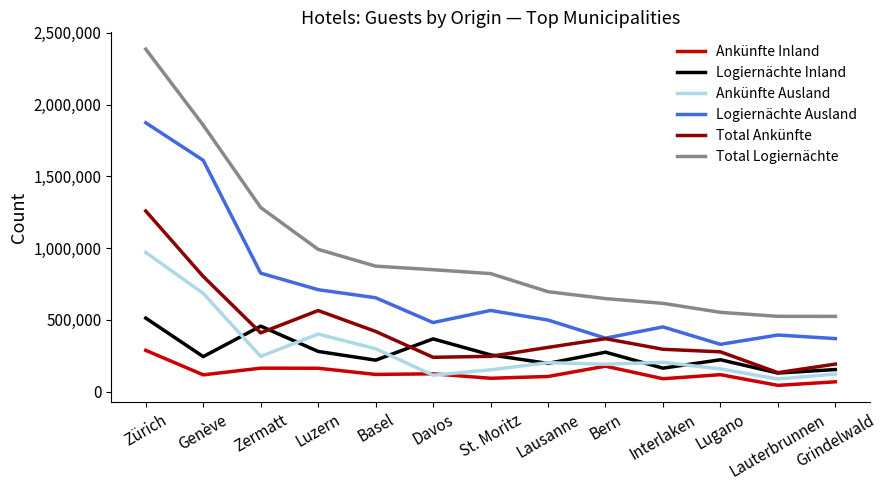

The value of Total Logiernächte at St. Moritz is 822897. True or false?

True